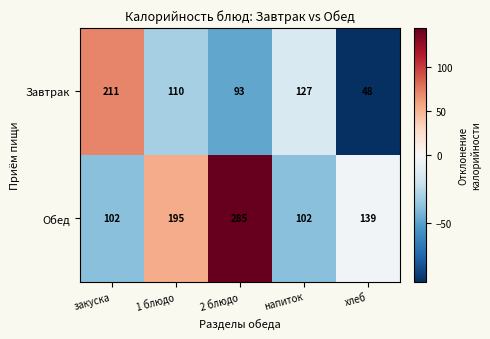

The Завтрак series shows 157 at 2 блюдо. True or false?

False